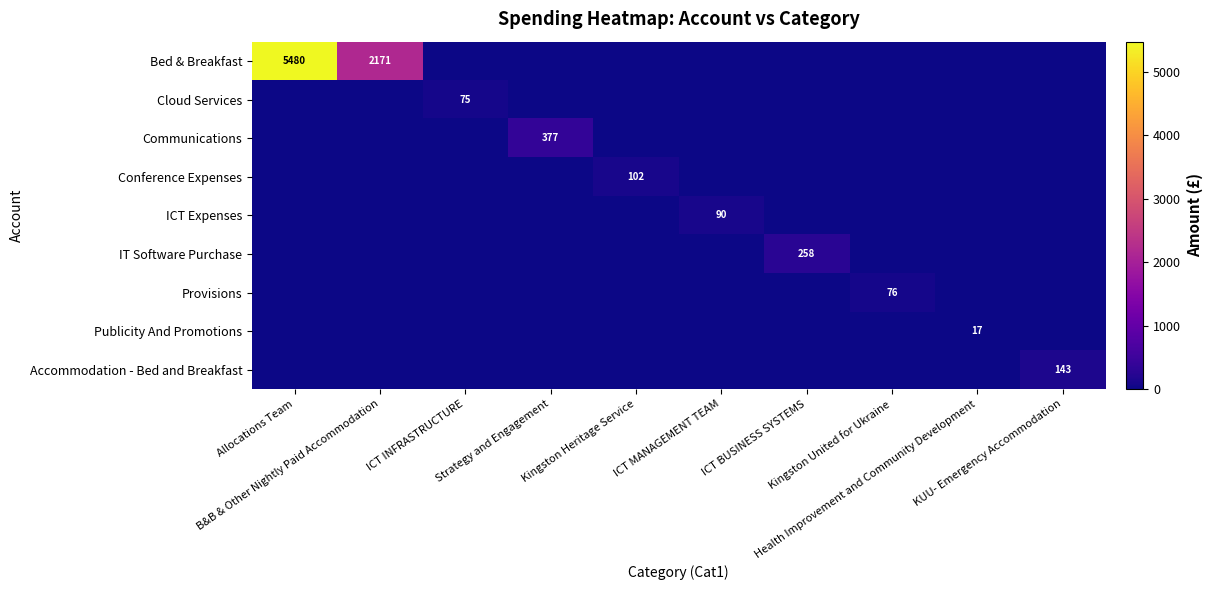

The Publicity And Promotions series shows 0.0 at Allocations Team. True or false?

True